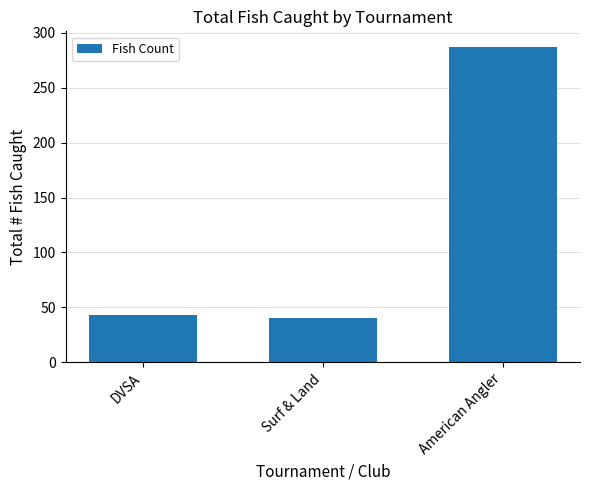

Reading left to right, extract all data points from this chart.

43	40	287